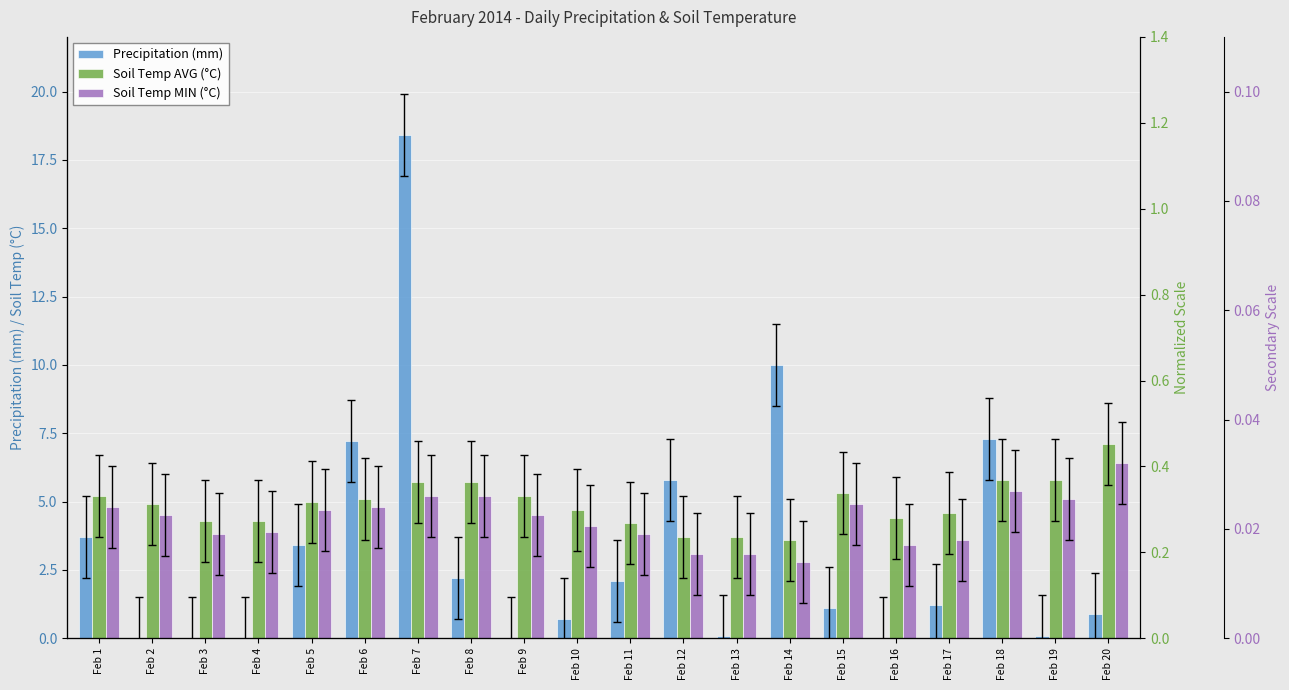

What is the value of the Soil Temp AVG (°C) bar at the 13th from the left?

3.7